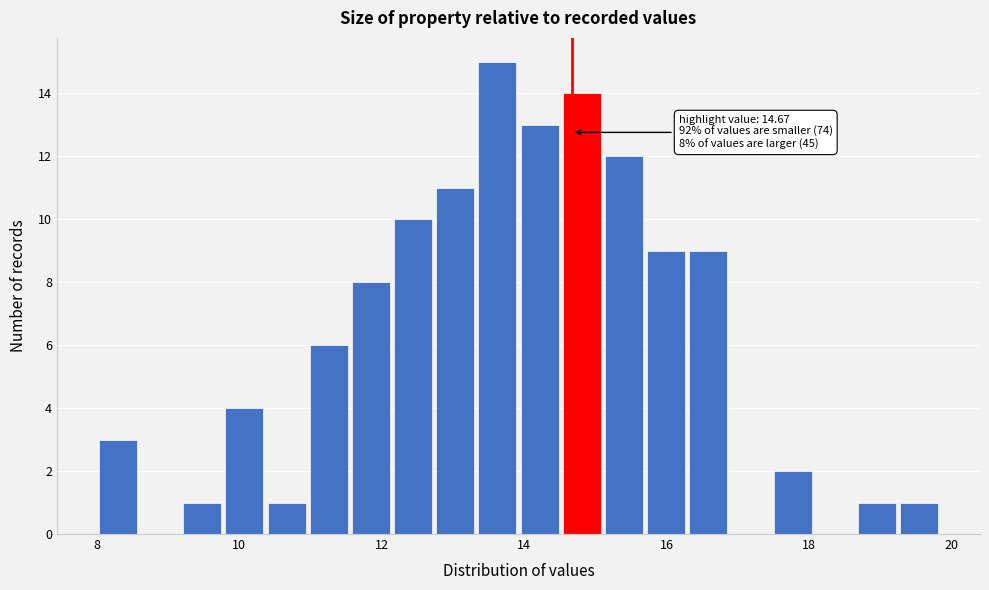

Read against the x-axis, roughly where is the centre of the tallest bar?

13.6